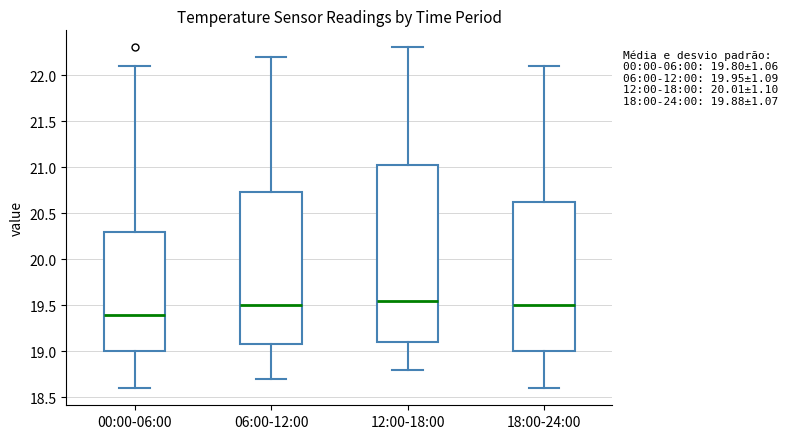

Reading left to right, transcribe this box plot: for each box, give where its median line is, the range the box spans, and where its two whiskers end, as read against the y-axis. The values are not printed on the chart, so give them approximately, as read against the axis.

00:00-06:00: median 19.40, box 19.00 to 20.30, whiskers 18.60 to 22.10
06:00-12:00: median 19.50, box 19.10 to 20.75, whiskers 18.70 to 22.20
12:00-18:00: median 19.55, box 19.10 to 21.05, whiskers 18.80 to 22.30
18:00-24:00: median 19.50, box 19.00 to 20.65, whiskers 18.60 to 22.10